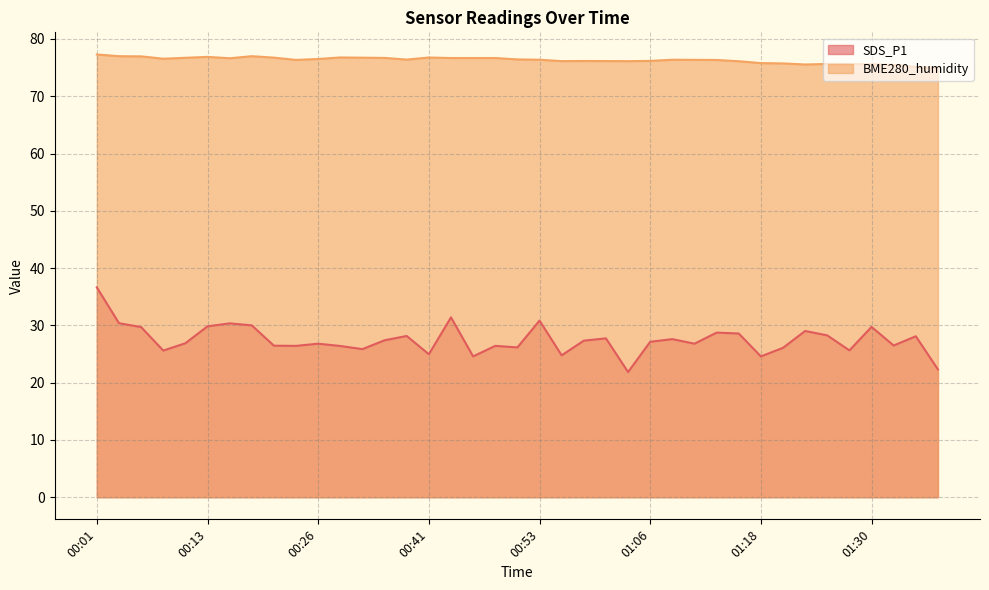

What is the minimum value for SDS_P1?

21.9